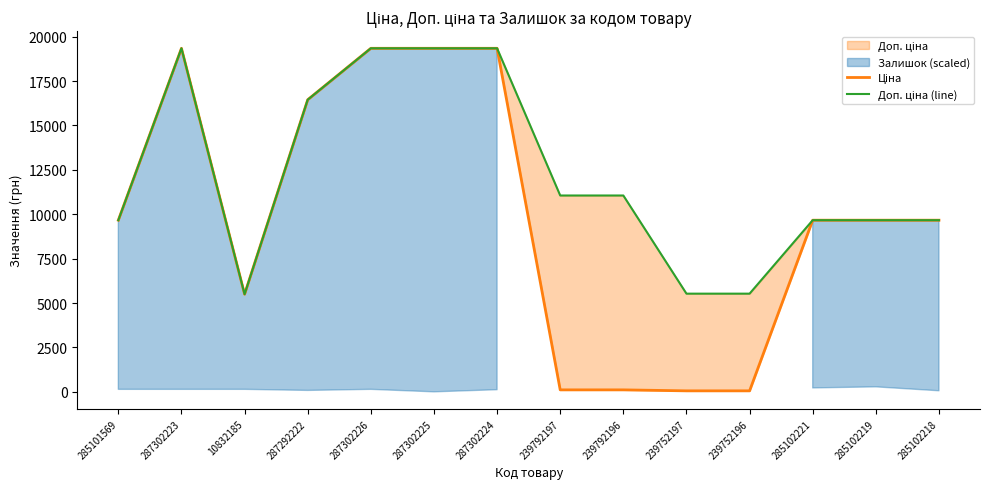

At how many categories does at least one series exceed 11465?

5